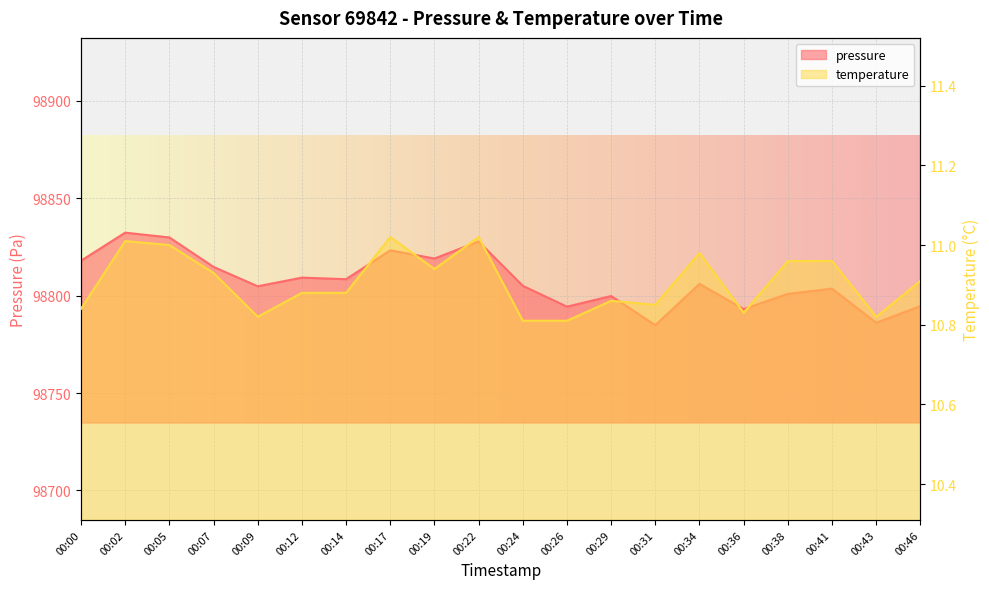

Rank the categories by pressure value from lowest to highest.

00:31, 00:43, 00:36, 00:26, 00:46, 00:29, 00:38, 00:41, 00:09, 00:24, 00:34, 00:14, 00:12, 00:07, 00:00, 00:19, 00:17, 00:22, 00:05, 00:02